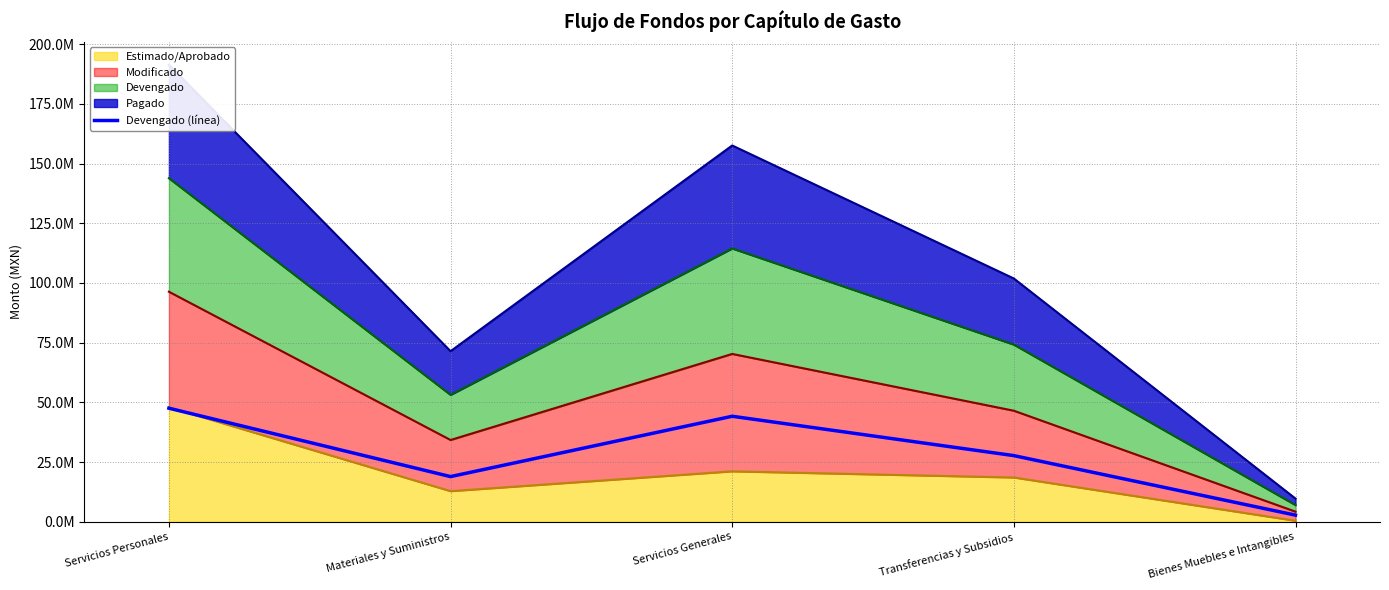

Read the value at Materiales y Suministros.

18899712.7